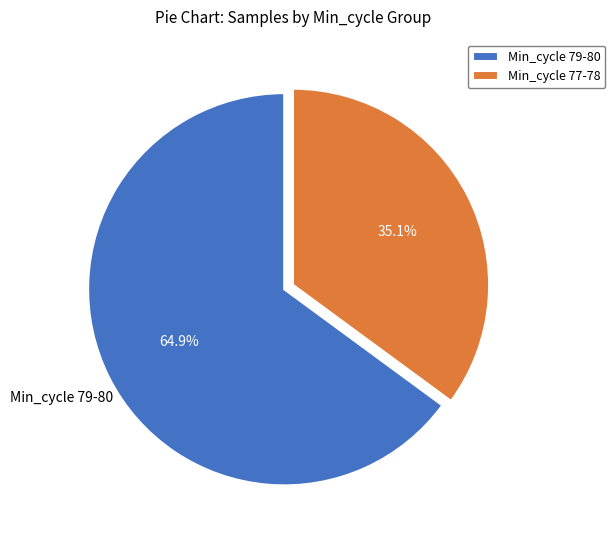

Is there a majority slice in this chart?

Yes